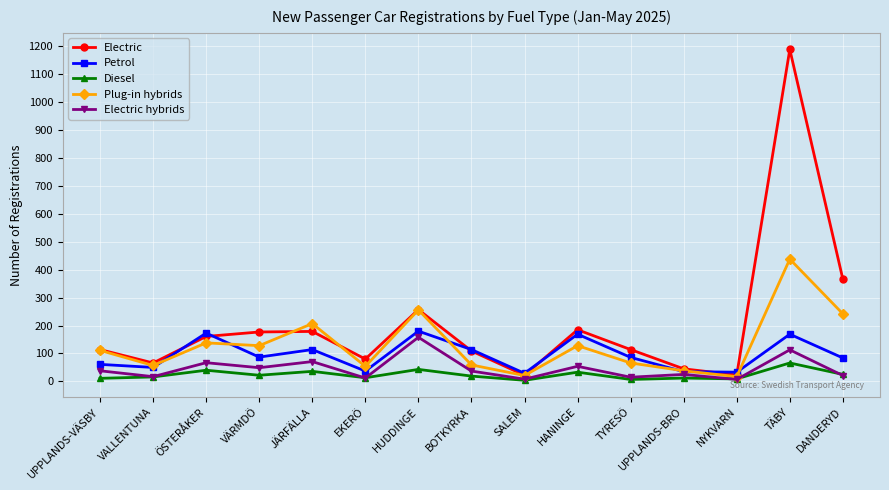

At which category does the chart reach its peak across all series?

TÄBY